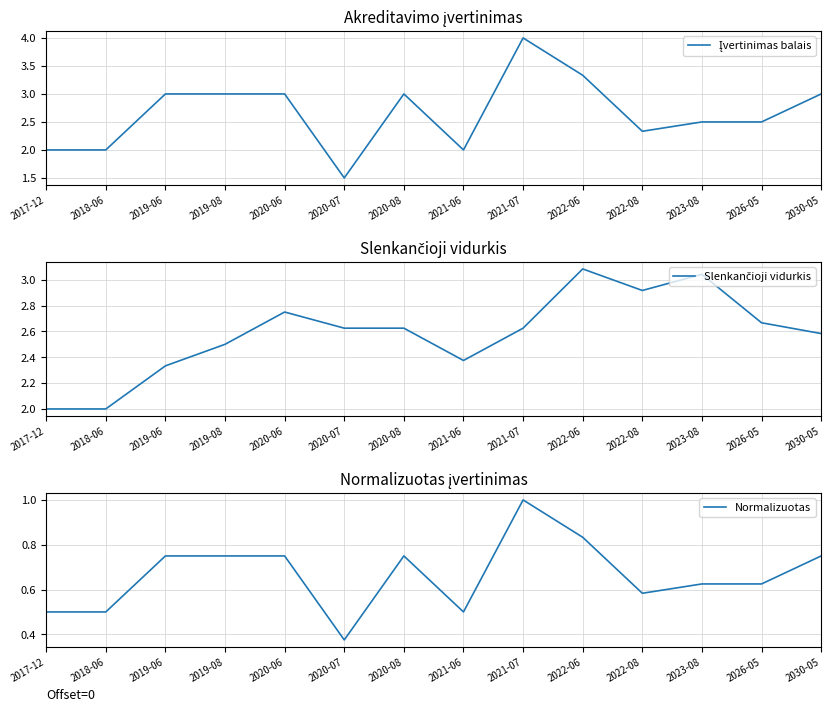

Is it true that Normalizuotas equals 0.6 at 2026-05?

True